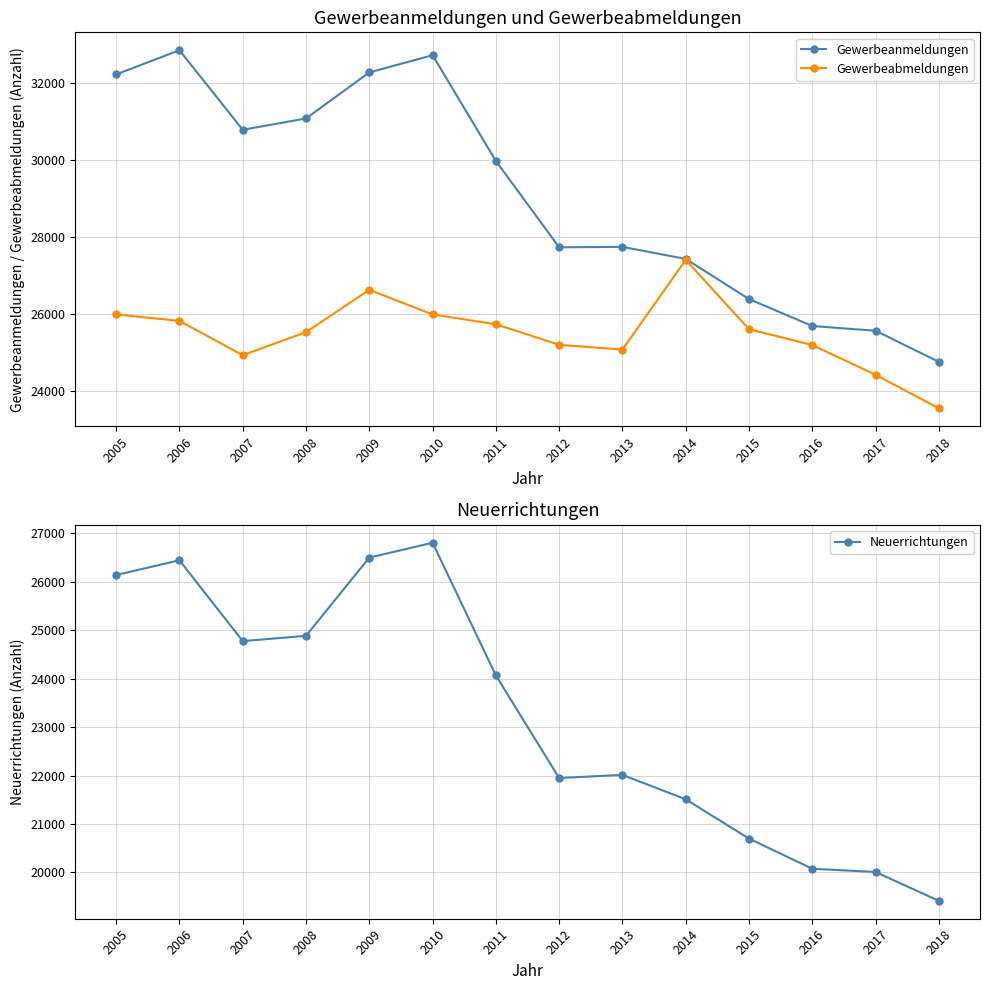

At which label does Gewerbeanmeldungen first exceed 29971?

2005